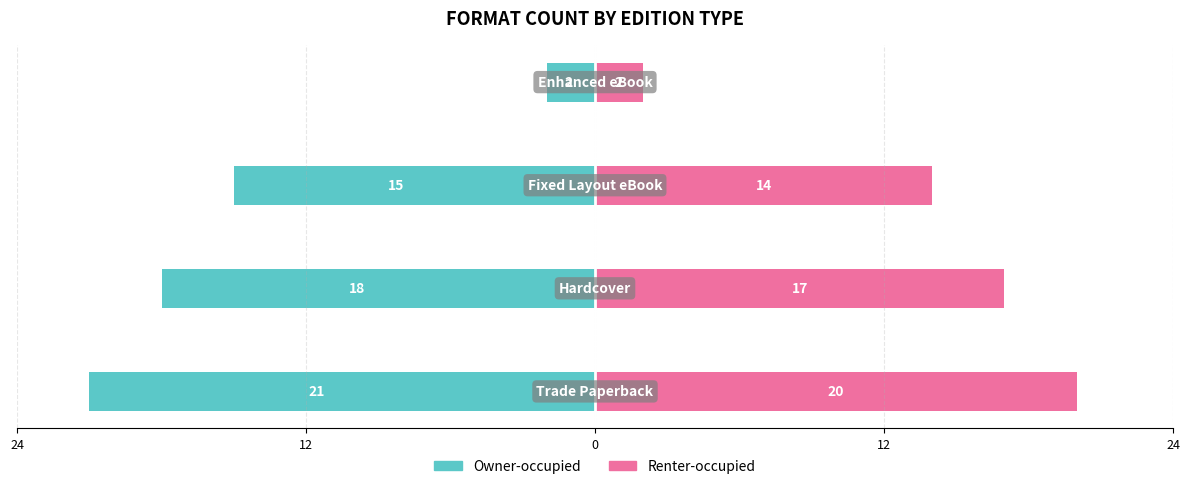

Rank the series at 12 from highest to lowest value.

Renter-occupied, Owner-occupied